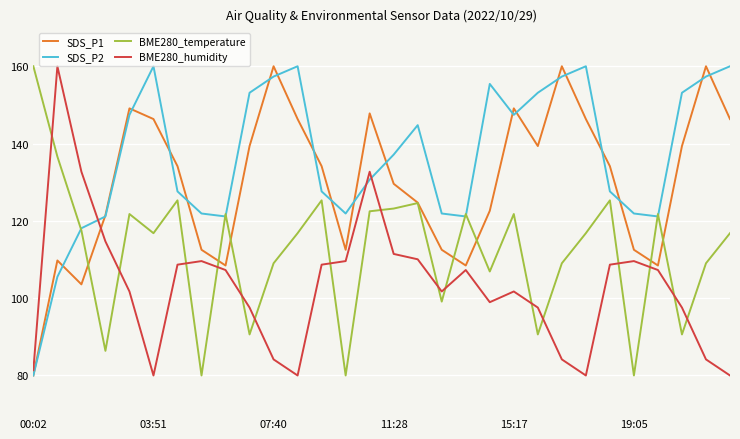

What is the average value of the BME280_temperature series?

112.3